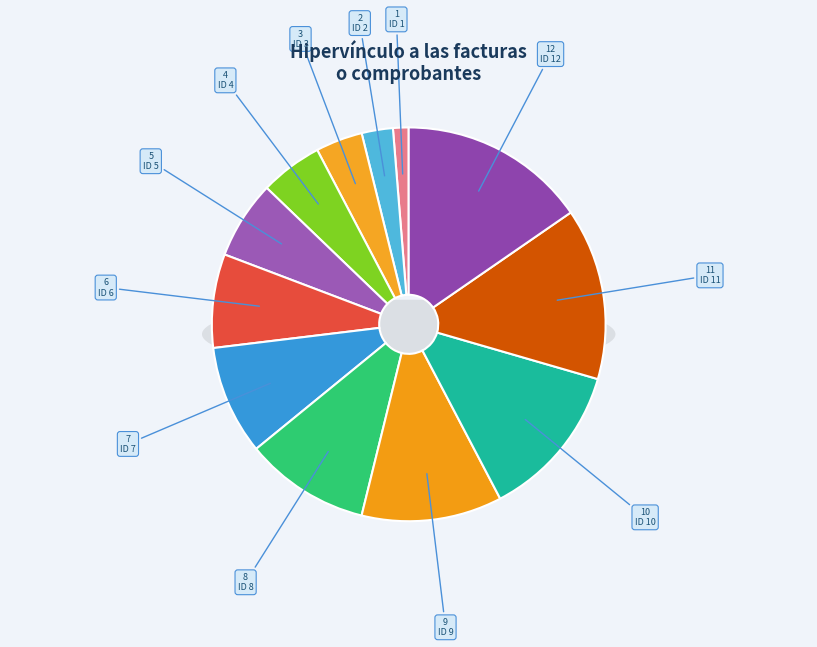

To the nearest percent, what percentage of the pie is ID 12?

15%